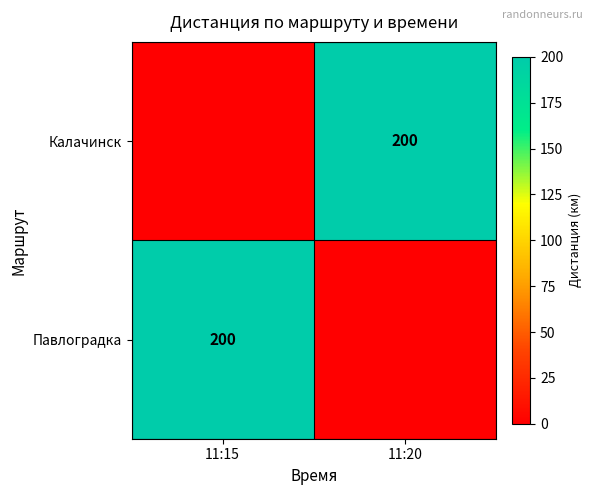

At which category is the sum across all series the highest?

11:15